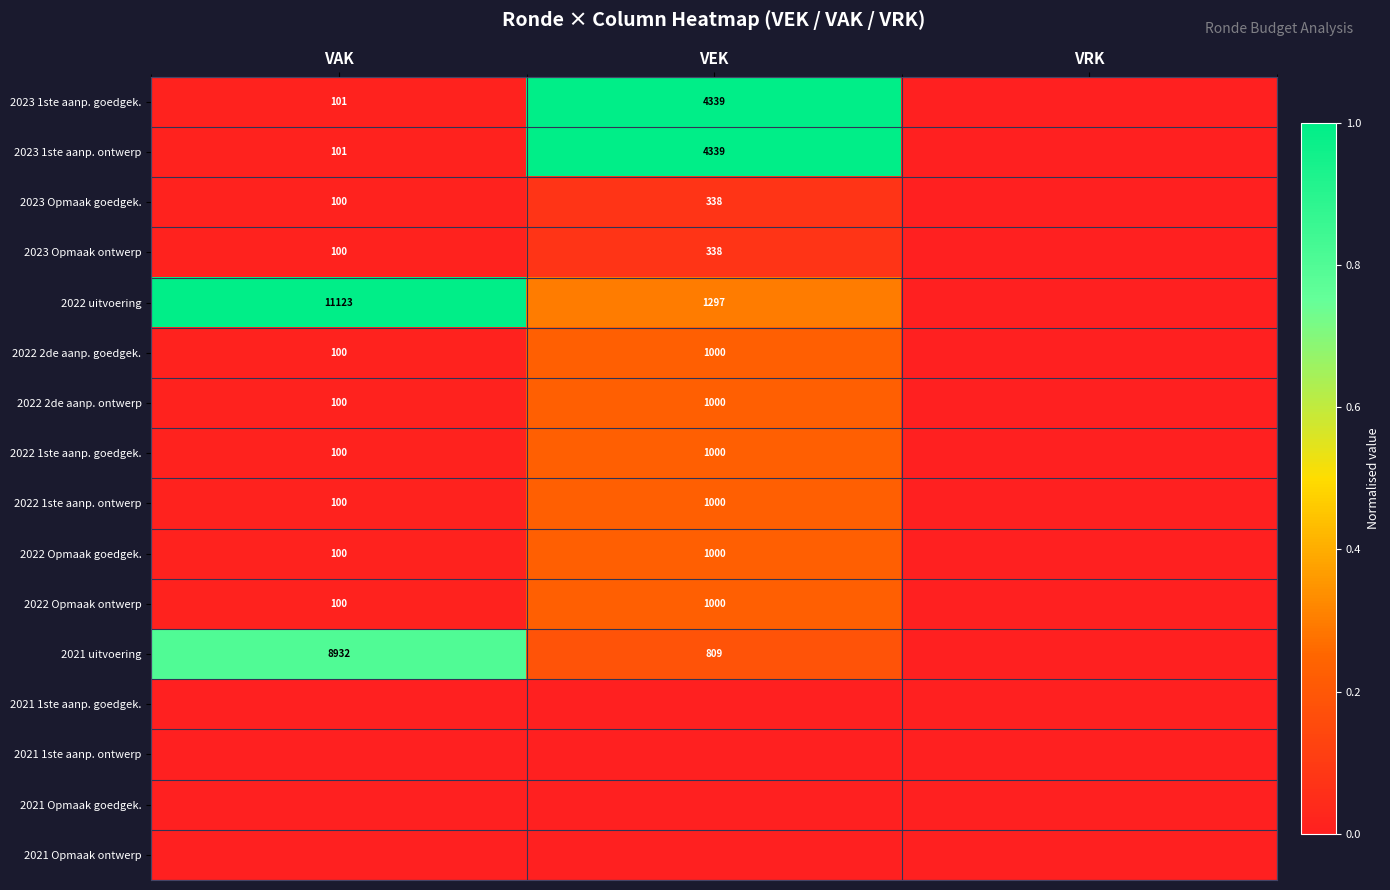

Is the value of 2022 1ste aanp. ontwerp at VEK greater than the value of 2022 2de aanp. goedgek. at VAK?

Yes